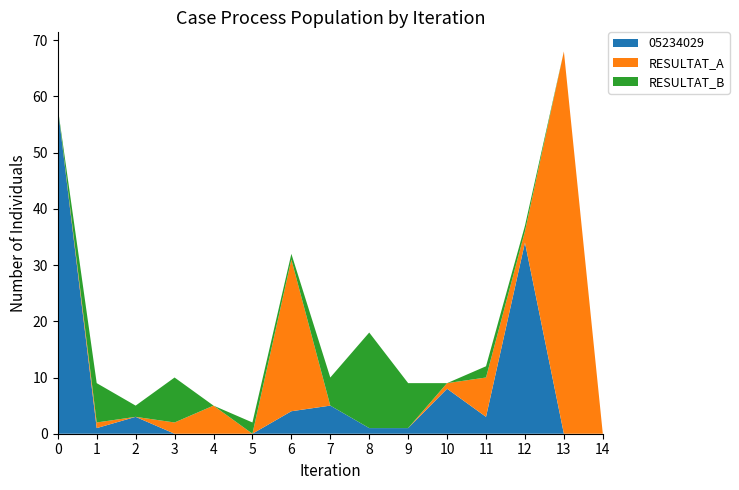

Reading right to left, extract all data points from this chart.

05234029: 363=0	340=0	321=34	317=3	312=8	306=1	268=1	245=5	231=4	224=0	223=0	212=0	69=3	46=1	26=58
RESULTAT_A: 363=0	340=68	321=2	317=7	312=1	306=0	268=0	245=0	231=27	224=0	223=5	212=2	69=0	46=1	26=0
RESULTAT_B: 363=0	340=0	321=1	317=2	312=0	306=8	268=17	245=5	231=1	224=2	223=0	212=8	69=2	46=7	26=0